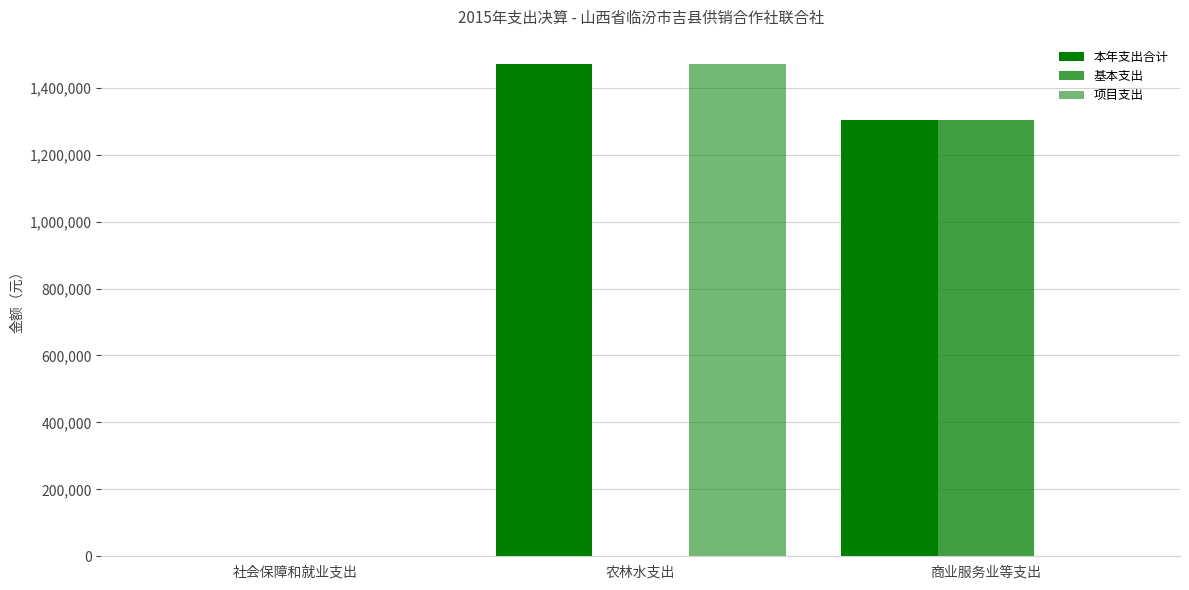

The value of 项目支出 at 商业服务业等支出 is 0.0. True or false?

True